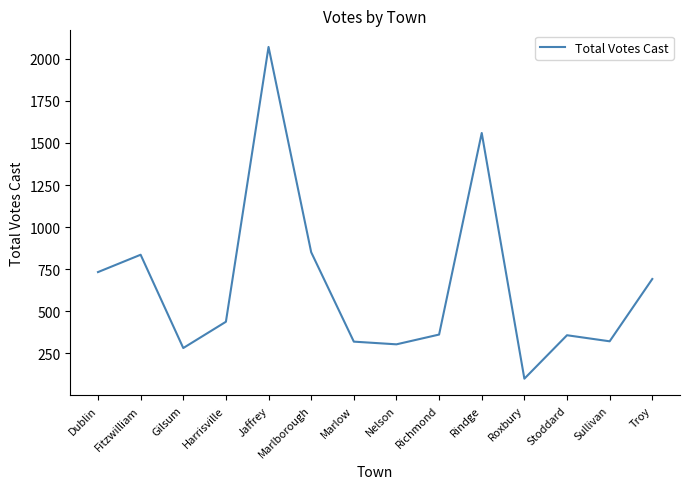

What is the difference between the maximum and minimum values?

1970